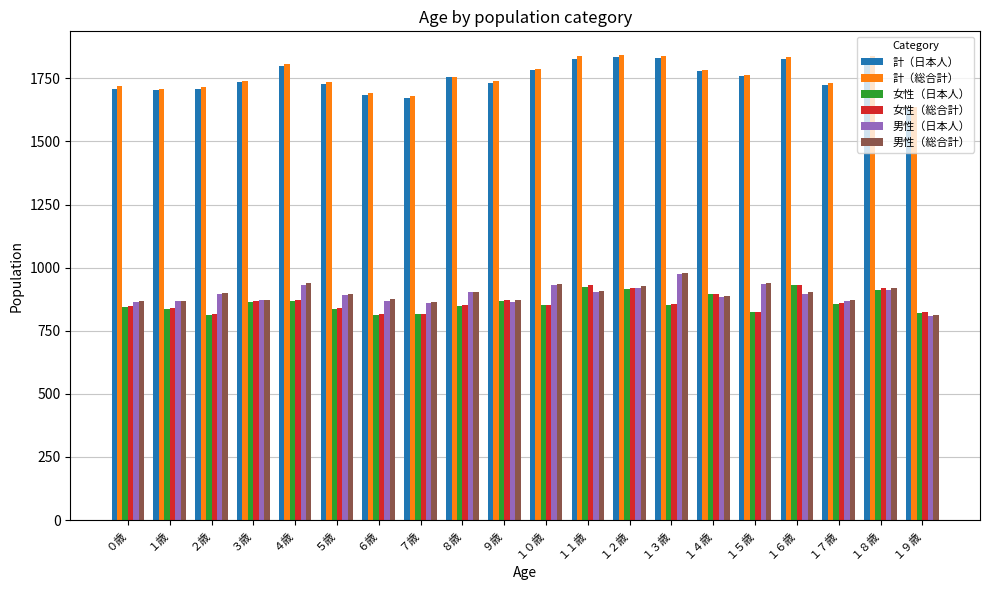

What is the average value of the 男性（日本人） series?

892